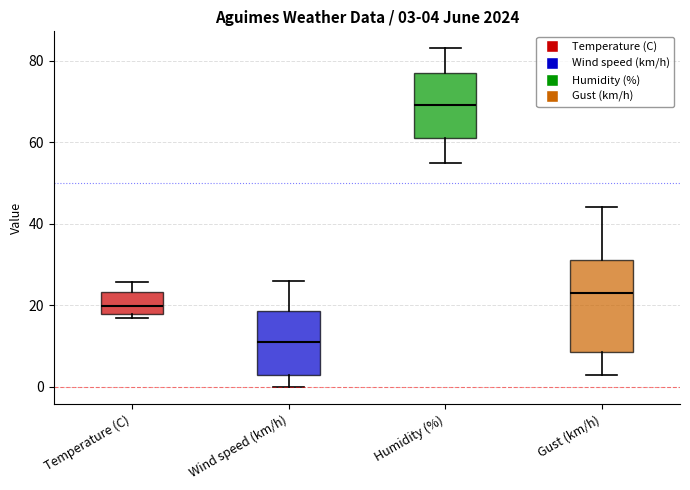

Comparing the boxes themselves (not the whiskers), which one is the tallest?

Gust (km/h)